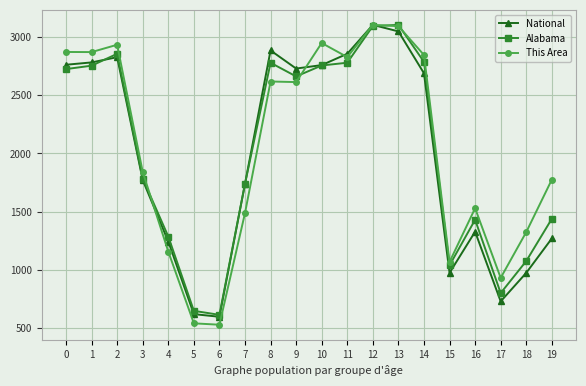

Between 2 and 8, which series saw the biggest shift?

This Area